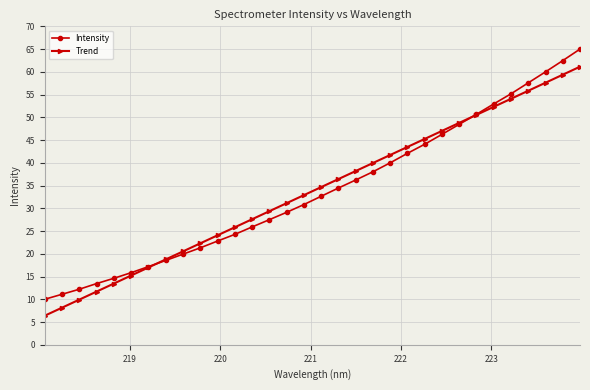

What is the value of the Trend point at the 5th from the left?

13.5